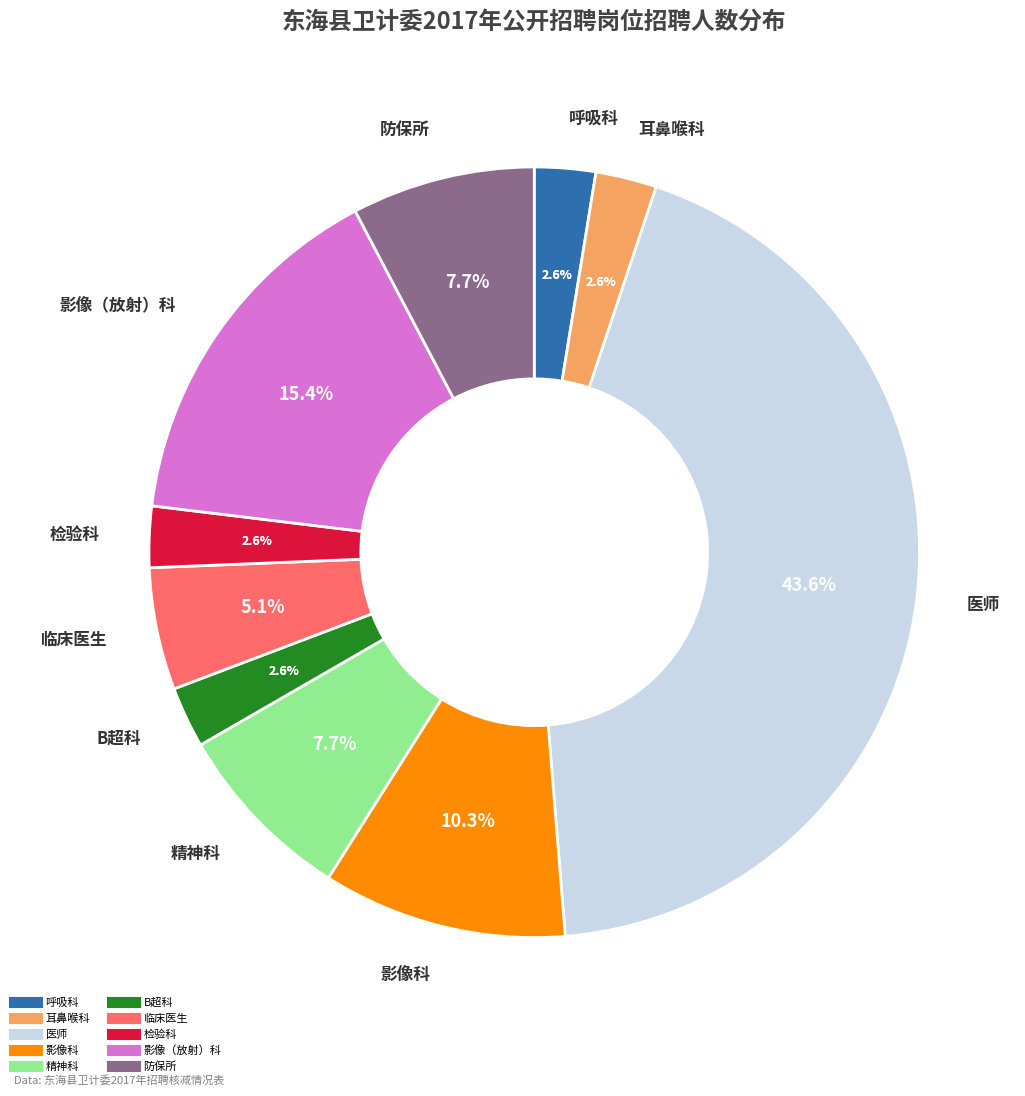

Rank the categories by value from highest to lowest.

医师, 影像（放射）科, 影像科, 精神科, 防保所, 临床医生, 呼吸科, 耳鼻喉科, B超科, 检验科